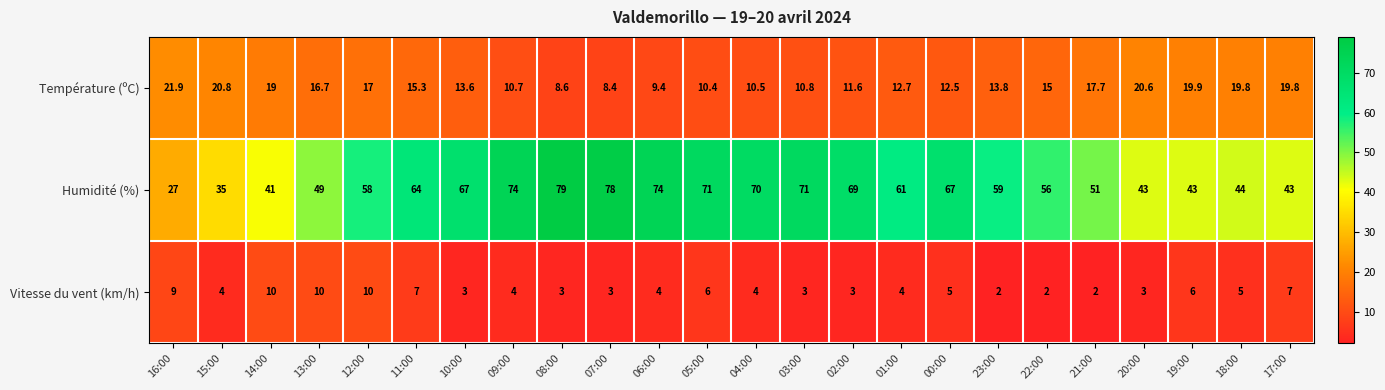

Rank the series by their average value, from highest to lowest.

Humidité (%), Température (ºC), Vitesse du vent (km/h)